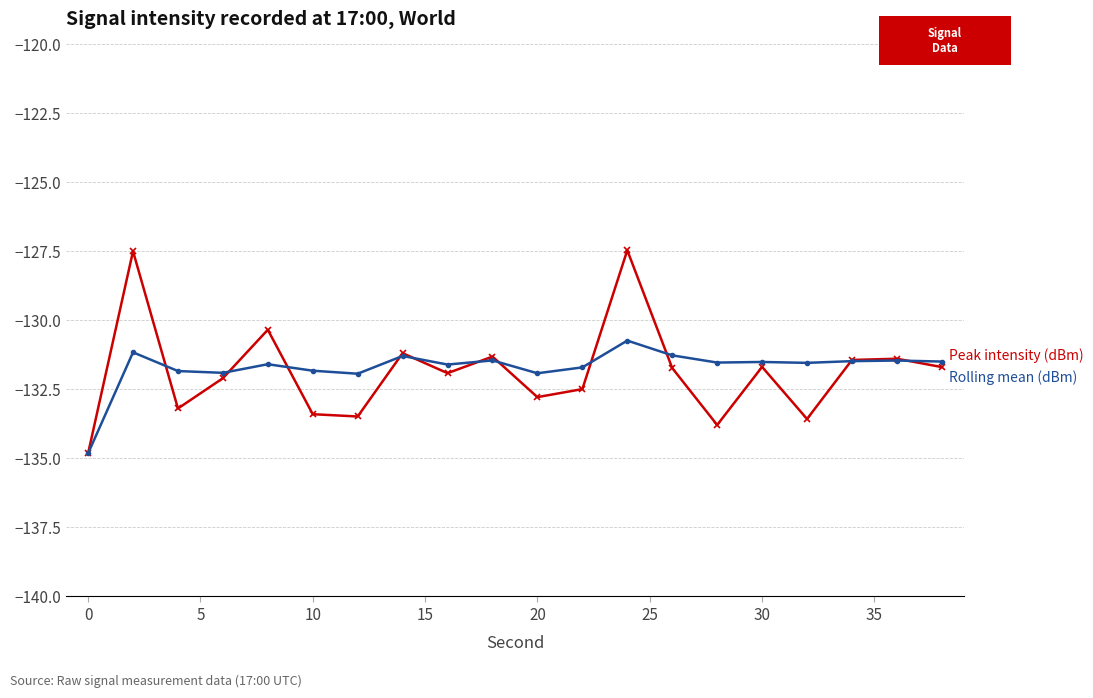

What is the smallest value displayed?

-134.8